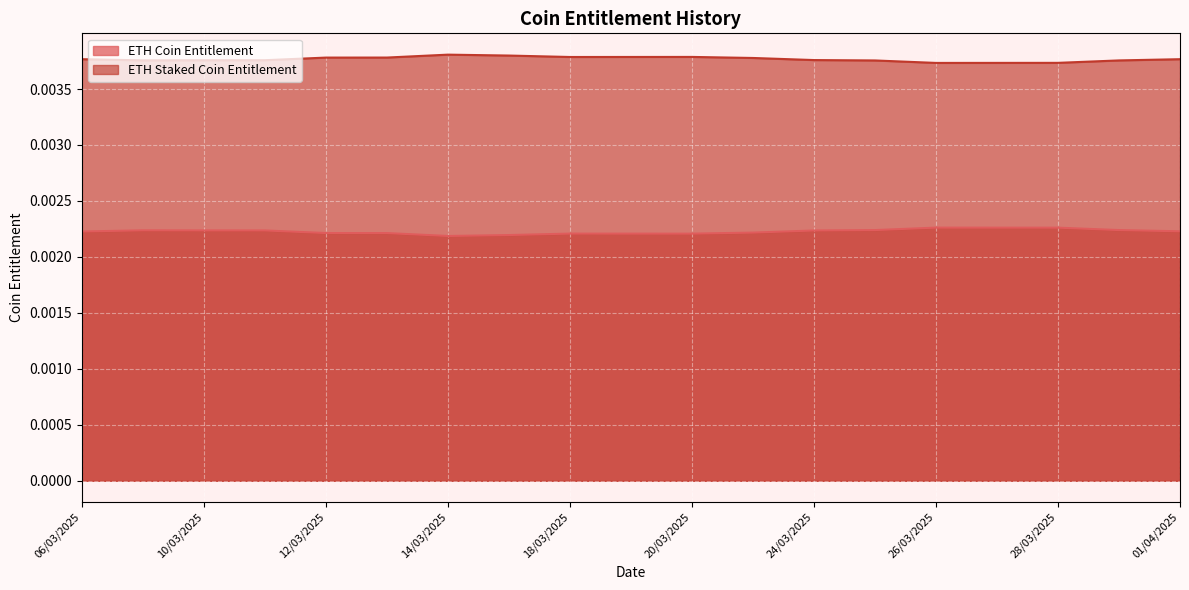

Which series has the widest spread of values?

ETH Coin Entitlement